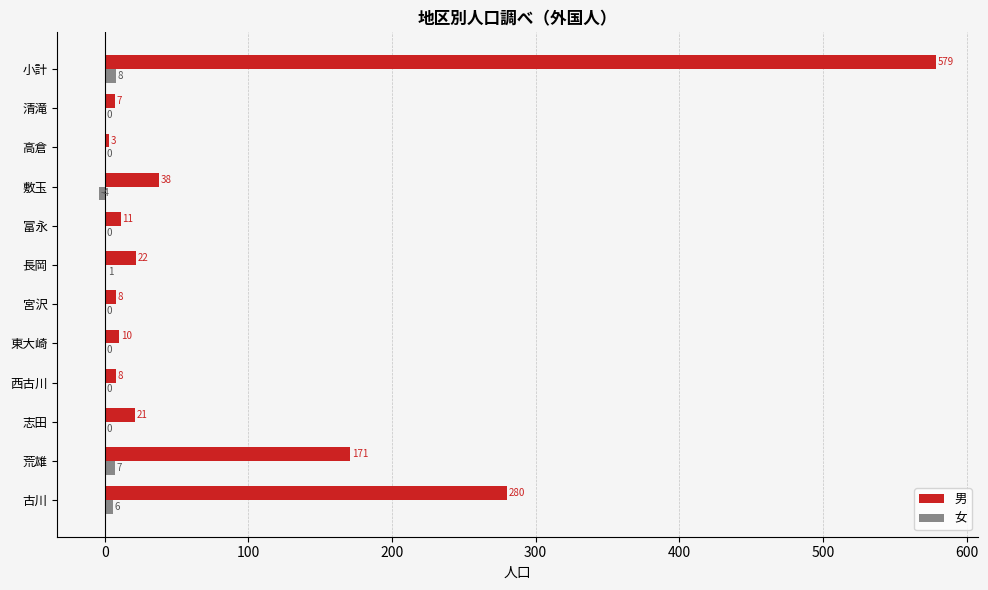

Where is 男 nearest to the value 291?

古川